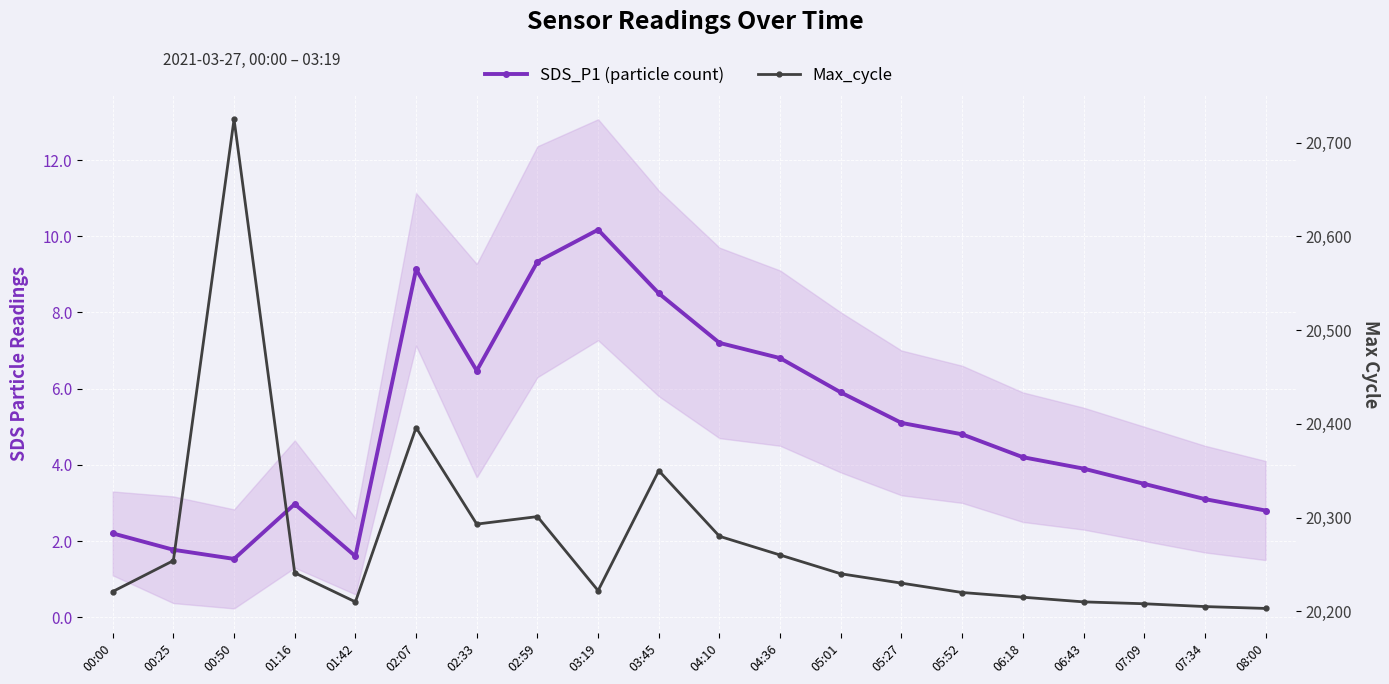

What position from the right is 06:43?

4